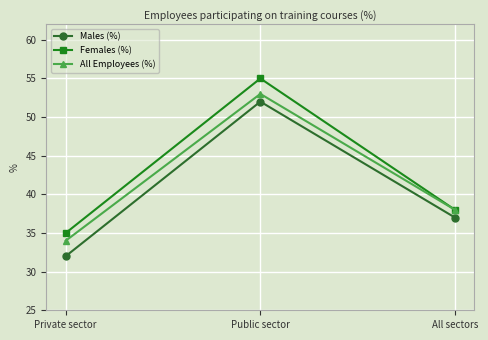

At which category does the chart reach its minimum across all series?

Private sector